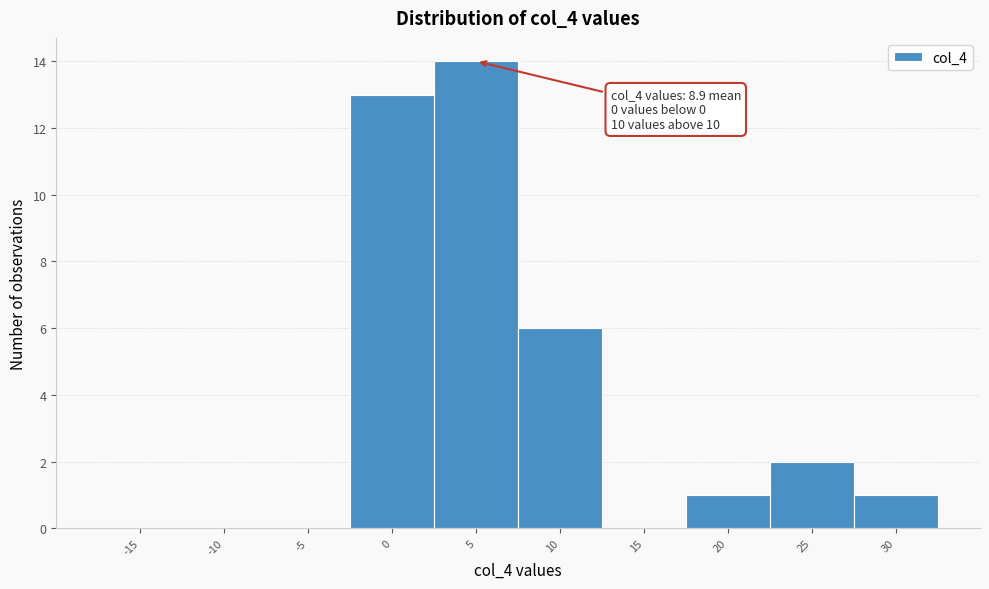

Reading left to right, extract all data points from this chart.

-15=0	-10=0	-5=0	0=13	5=14	10=6	15=0	20=1	25=2	30=1